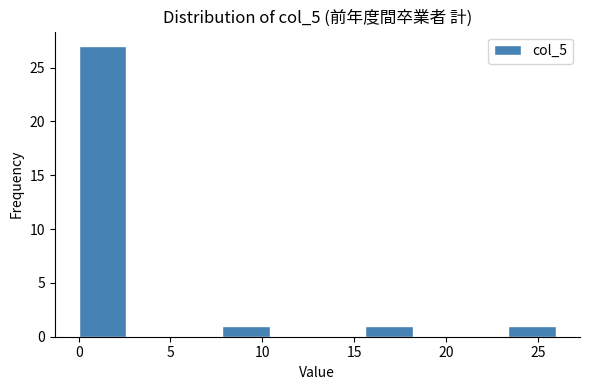

Reading left to right, transcribe this chart: for each bar, give the range it covers on the x-axis and its height. Neither the bar edges nor the heights are printed on the chart, so give them approximately, as read against the axes.

0.0 to 2.6: 27
2.6 to 5.2: 0
5.2 to 7.8: 0
7.8 to 10.4: 1
10.4 to 13.0: 0
13.0 to 15.6: 0
15.6 to 18.2: 1
18.2 to 20.8: 0
20.8 to 23.4: 0
23.4 to 26.0: 1